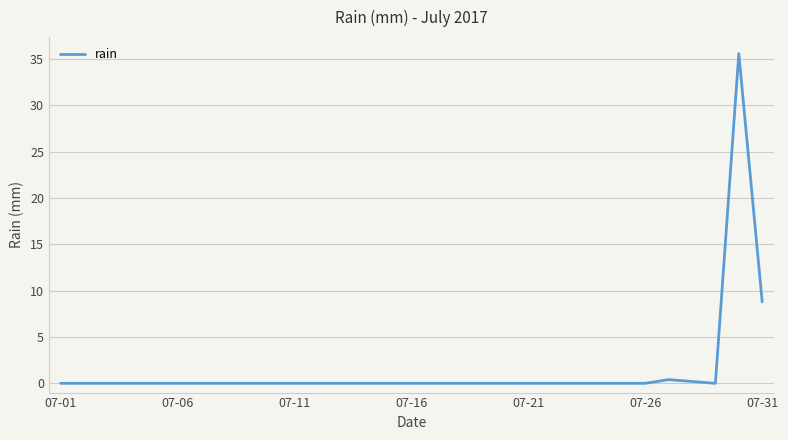

The chart shows a value of -20.3 at 07-26. True or false?

False